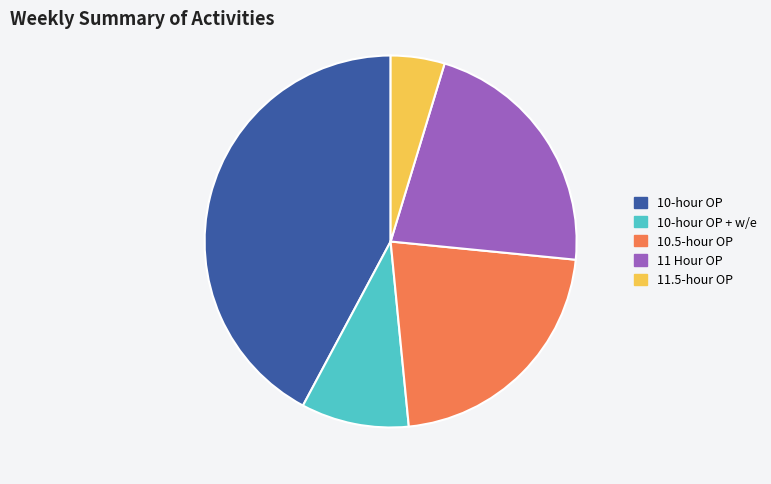

Does any single category account for the majority?

No